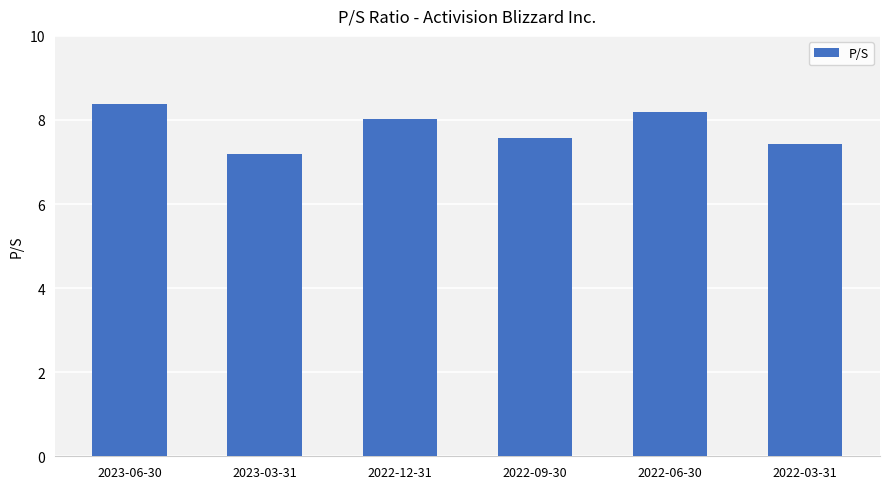

At which label is the value closest to 7?

2023-03-31